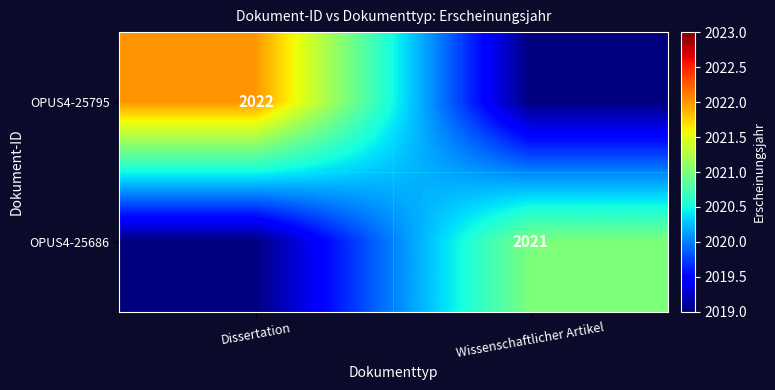

True or false: OPUS4-25795 has a value of 2745 at Dissertation.

False